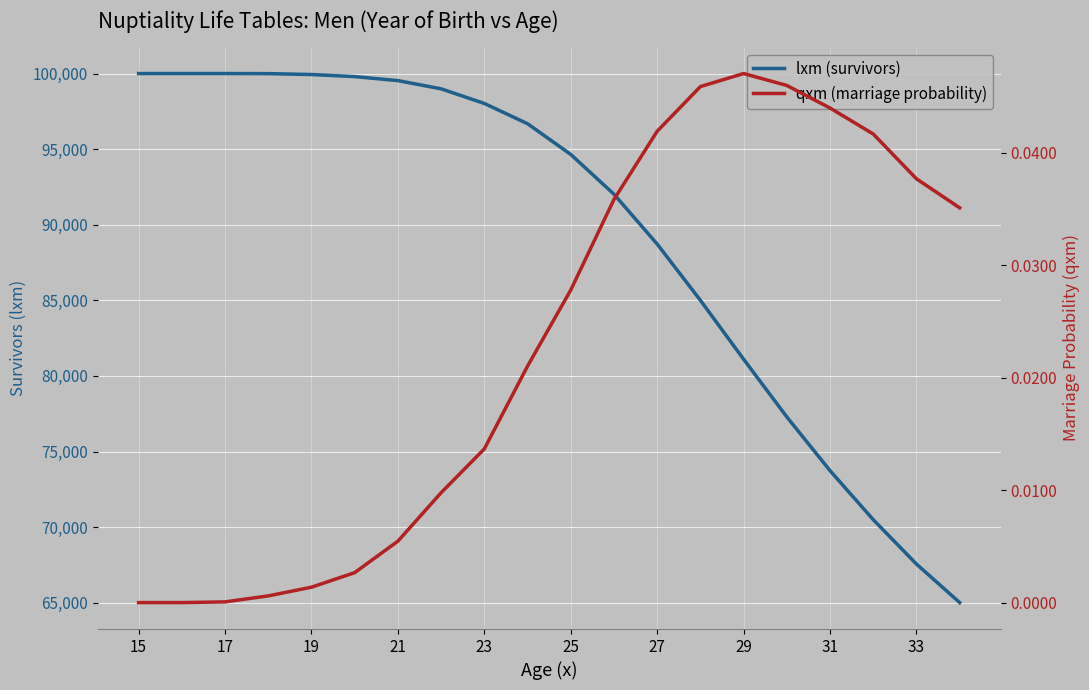

True or false: lxm (survivors) has more than 1 interior local peaks.

False